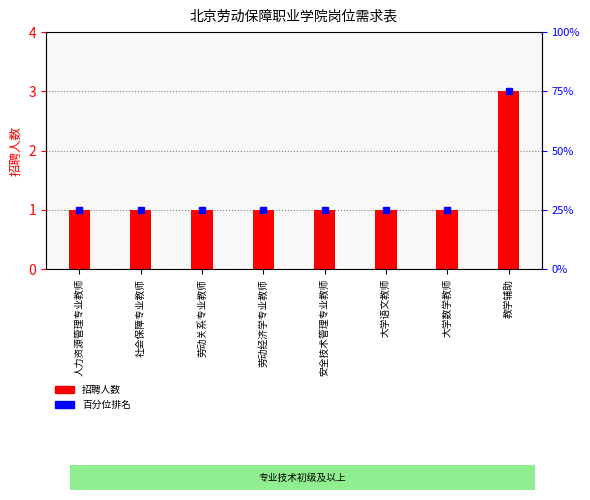

Reading left to right, list all the values displayed in this chart.

1	1	1	1	1	1	1	3